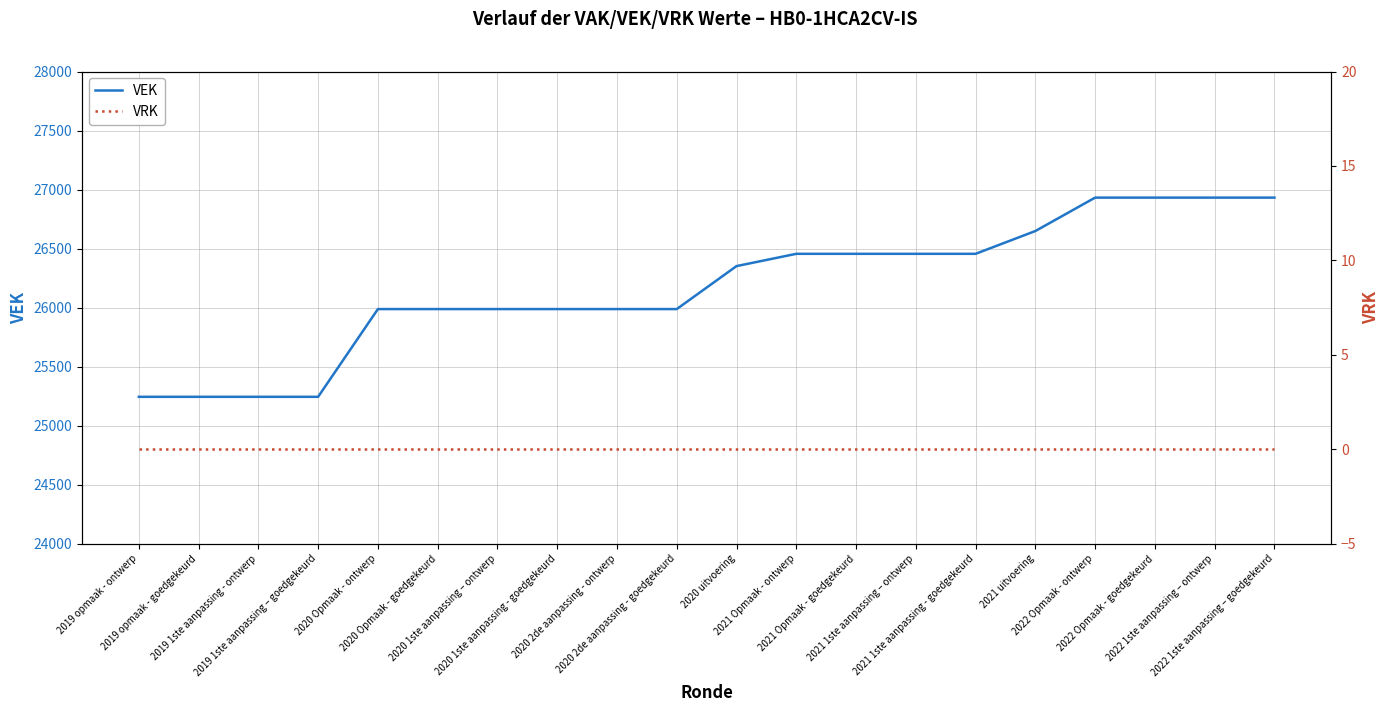

How many data points in VEK are less than 26352?

10